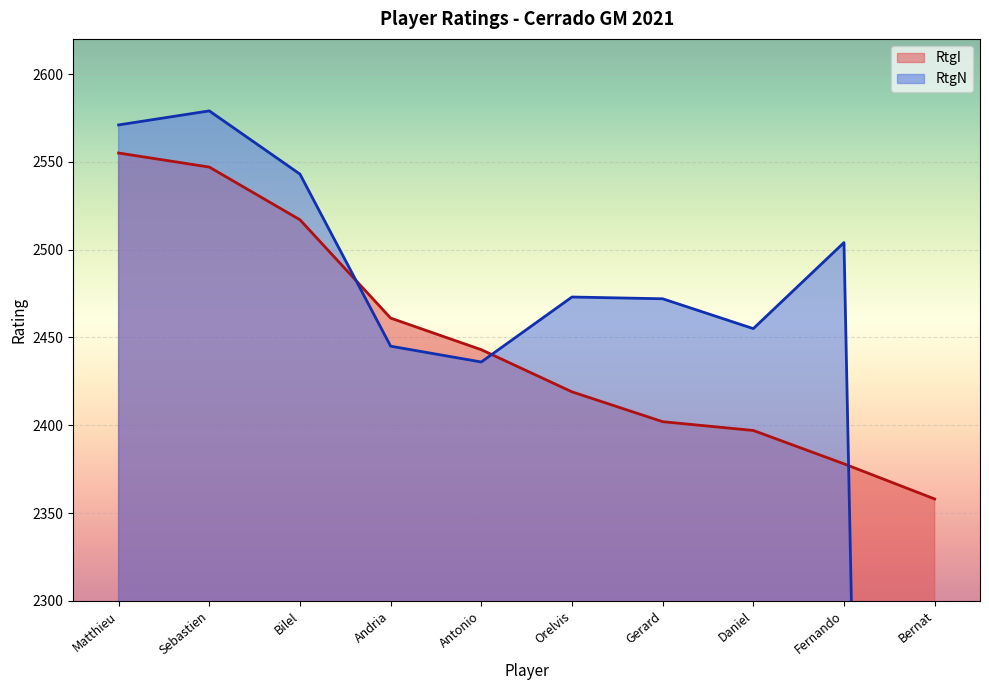

The value of RtgI at Bilel is 2517. True or false?

True